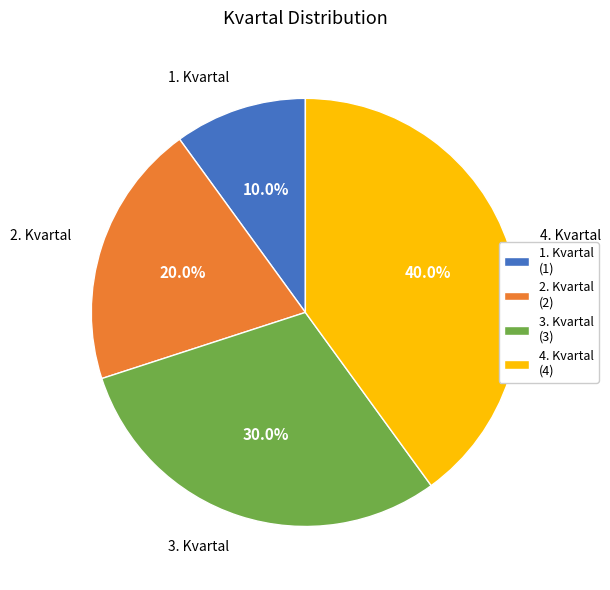

What is the ratio of the value at 2. Kvartal to the value at 1. Kvartal?

2.0